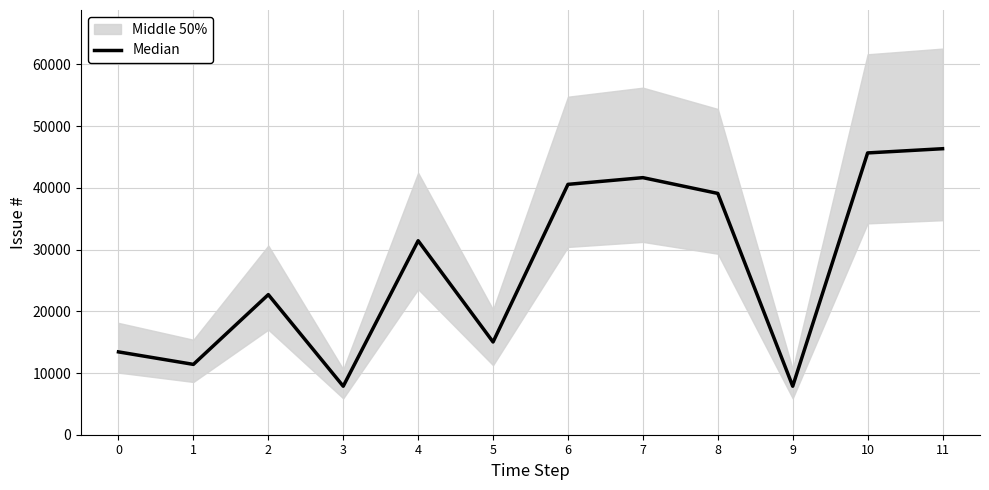

How many categories are shown in the chart?

12